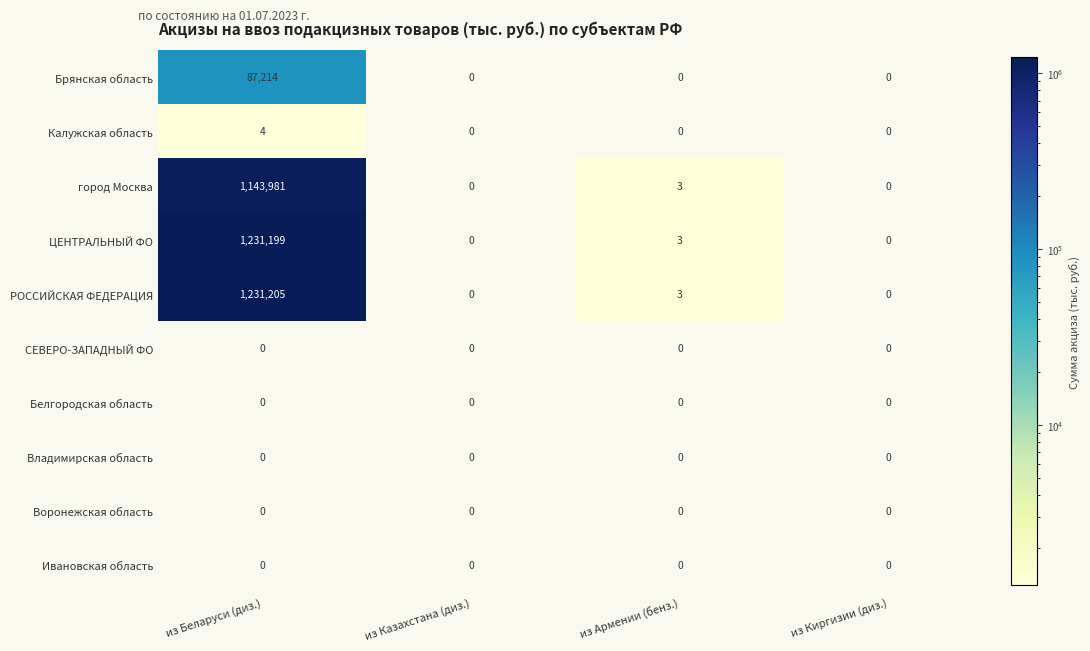

Where is город Москва nearest to the value 571990?

из Армении (бенз.)